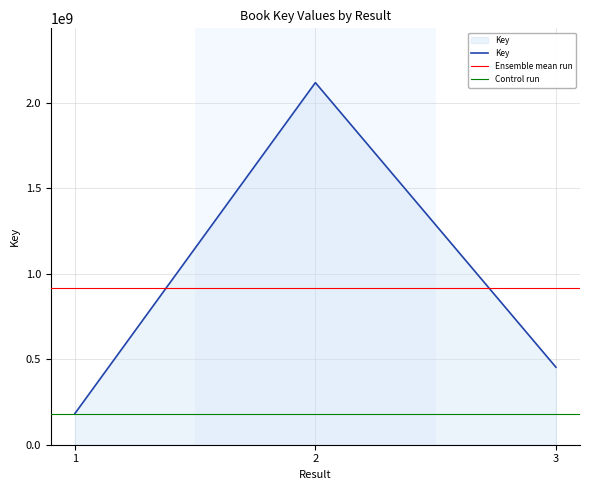

How many values are below 453709648?

1